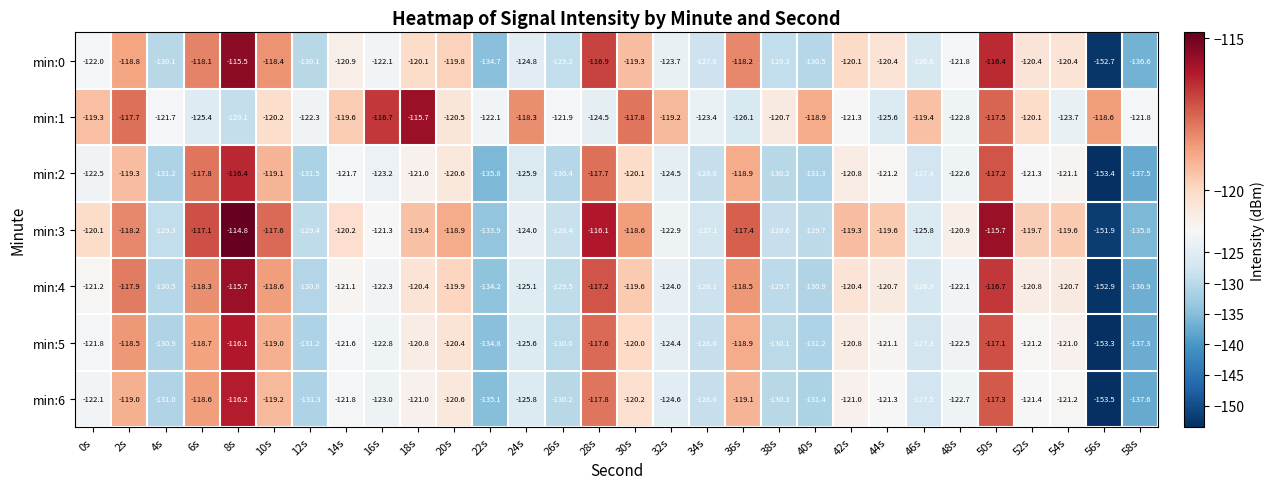

How many data points does each series have?

30